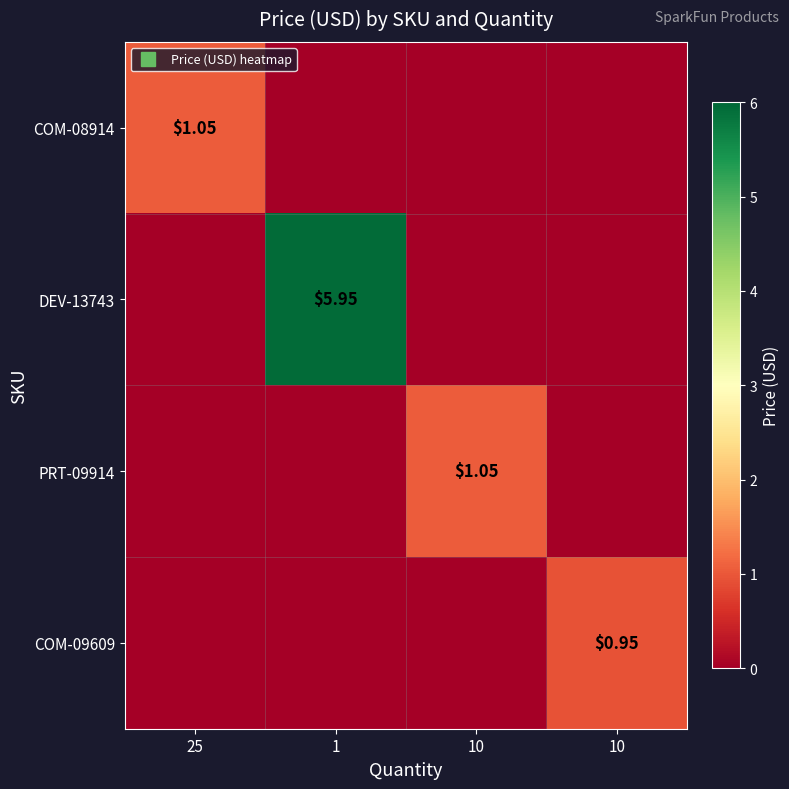

Between 10 and 10, which series saw the biggest shift?

PRT-09914